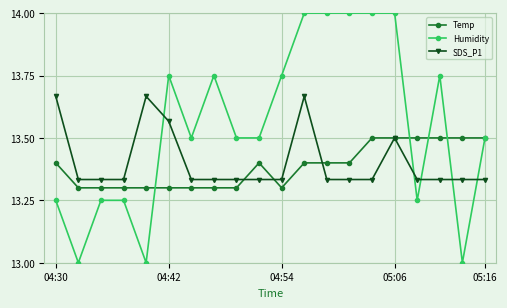

Is this an area chart (filled region under the line)?

No